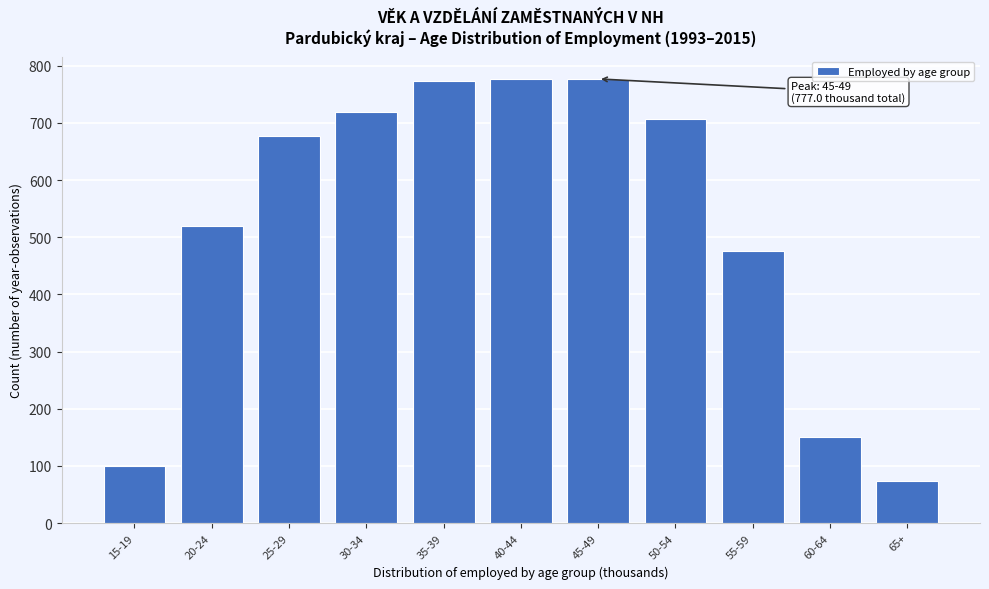

What is the difference between the maximum and minimum values?

703.6